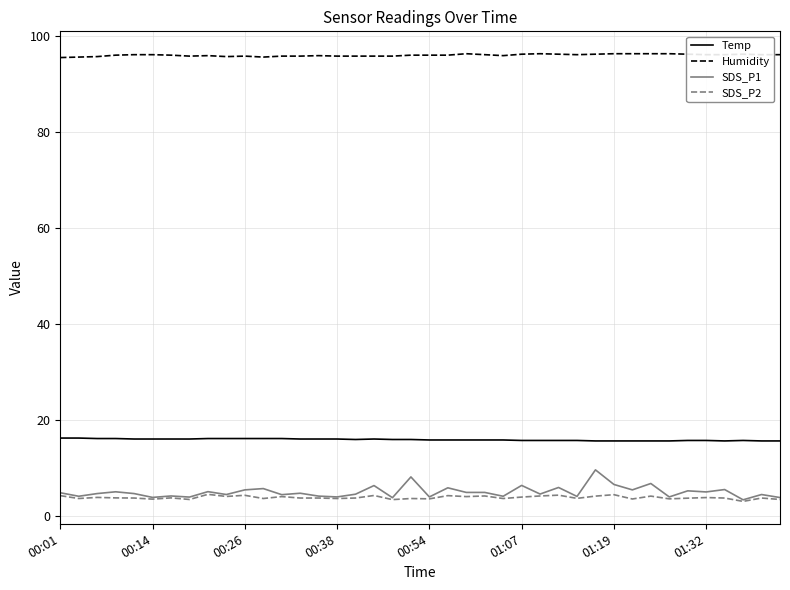

Is this an area chart (filled region under the line)?

No